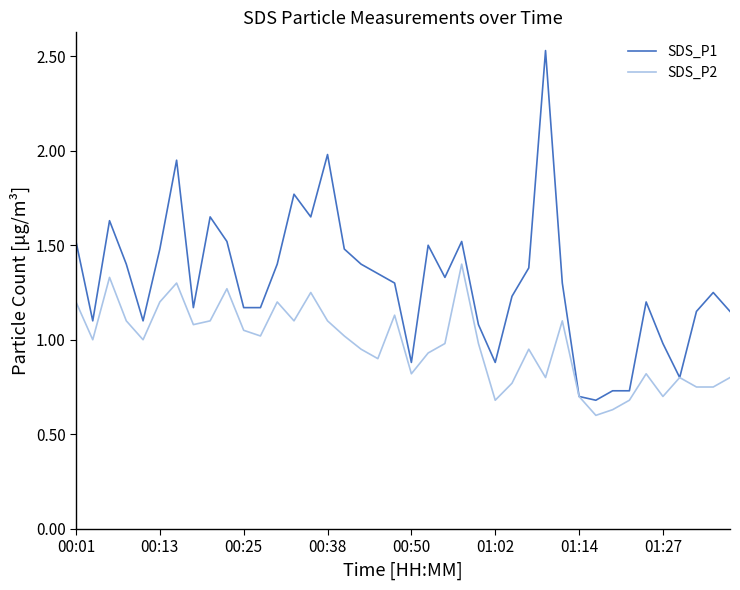

What is the sum of all SDS_P2 values?

38.9